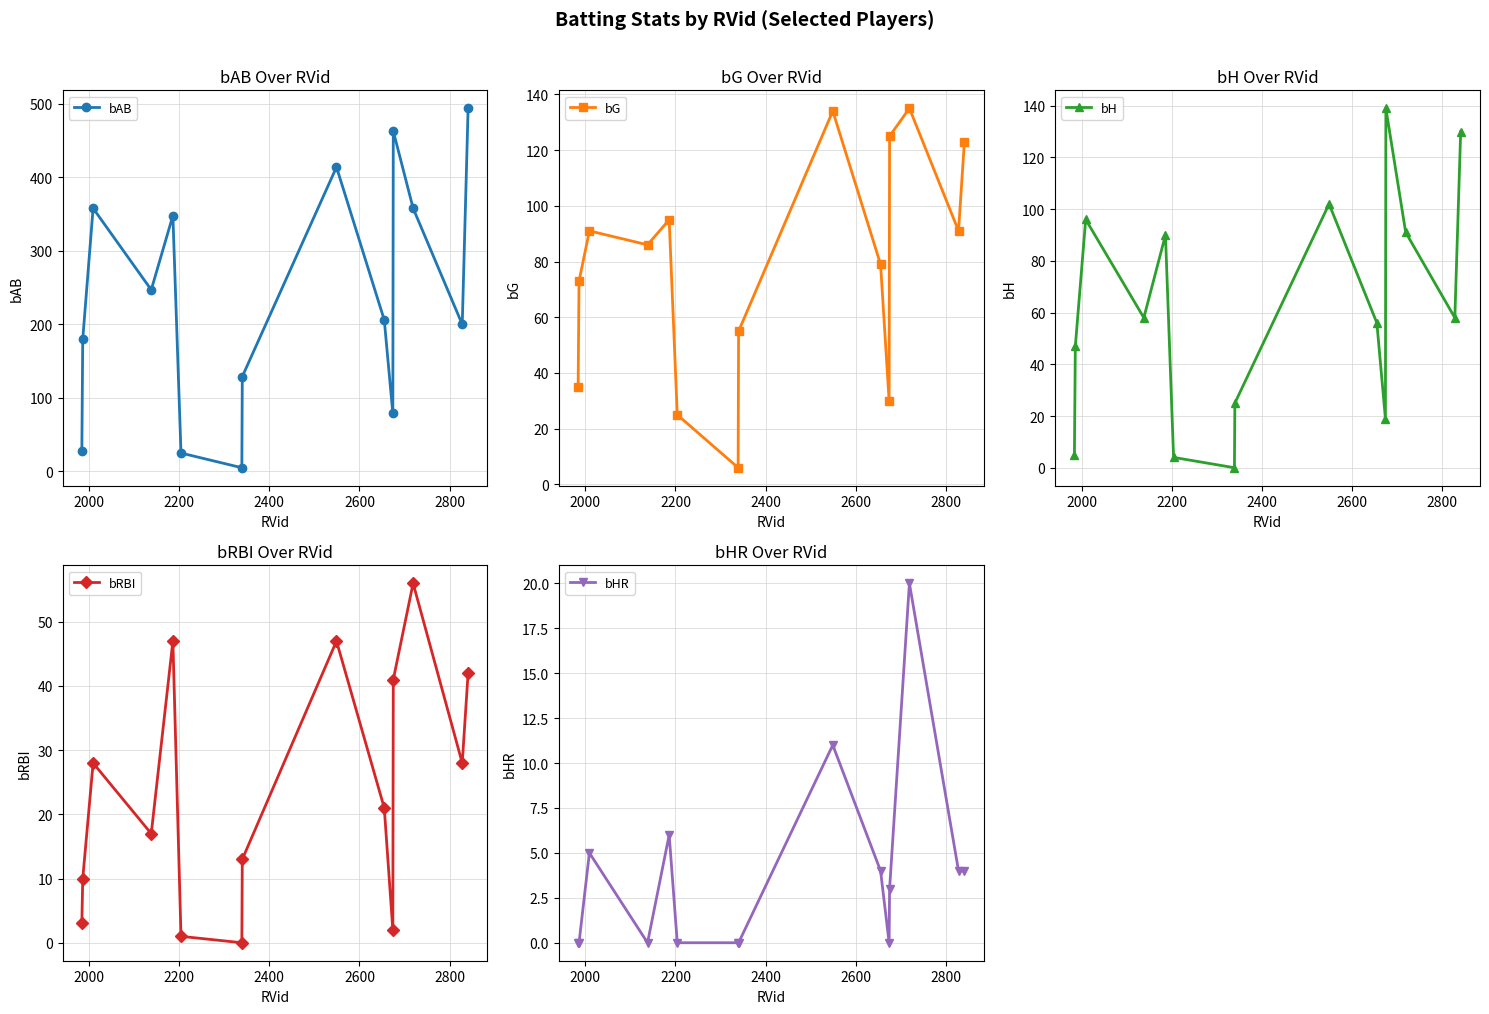

How many interior local valleys does the bAB series have?

4